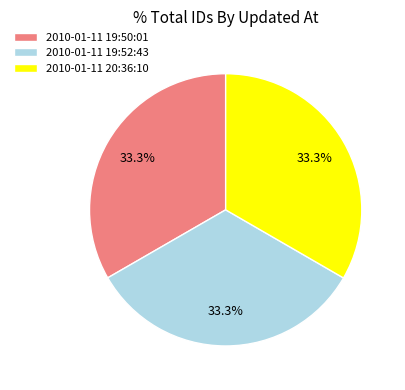

True or false: 2010-01-11 19:50:01 accounts for 33% of the total.

True